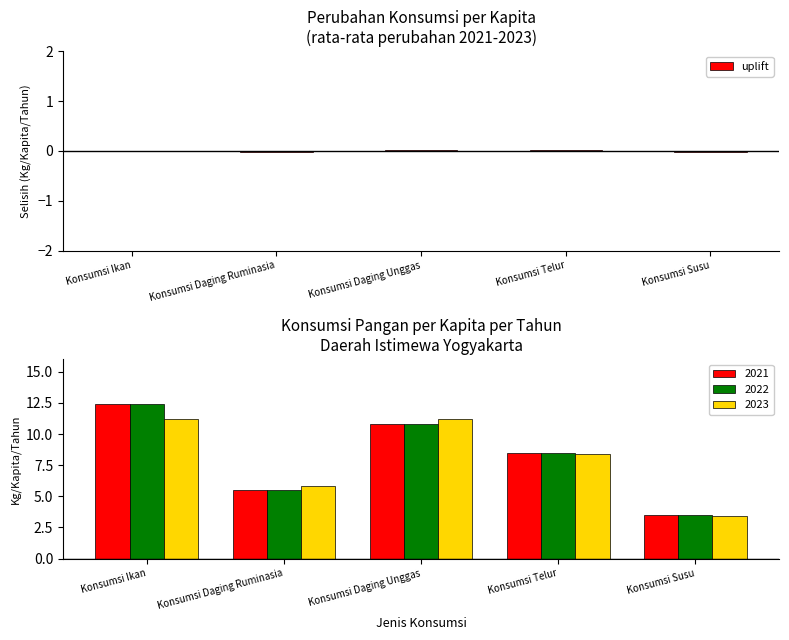

Rank the categories by value from lowest to highest.

Konsumsi Susu, Konsumsi Daging Ruminasia, Konsumsi Ikan, Konsumsi Daging Unggas, Konsumsi Telur